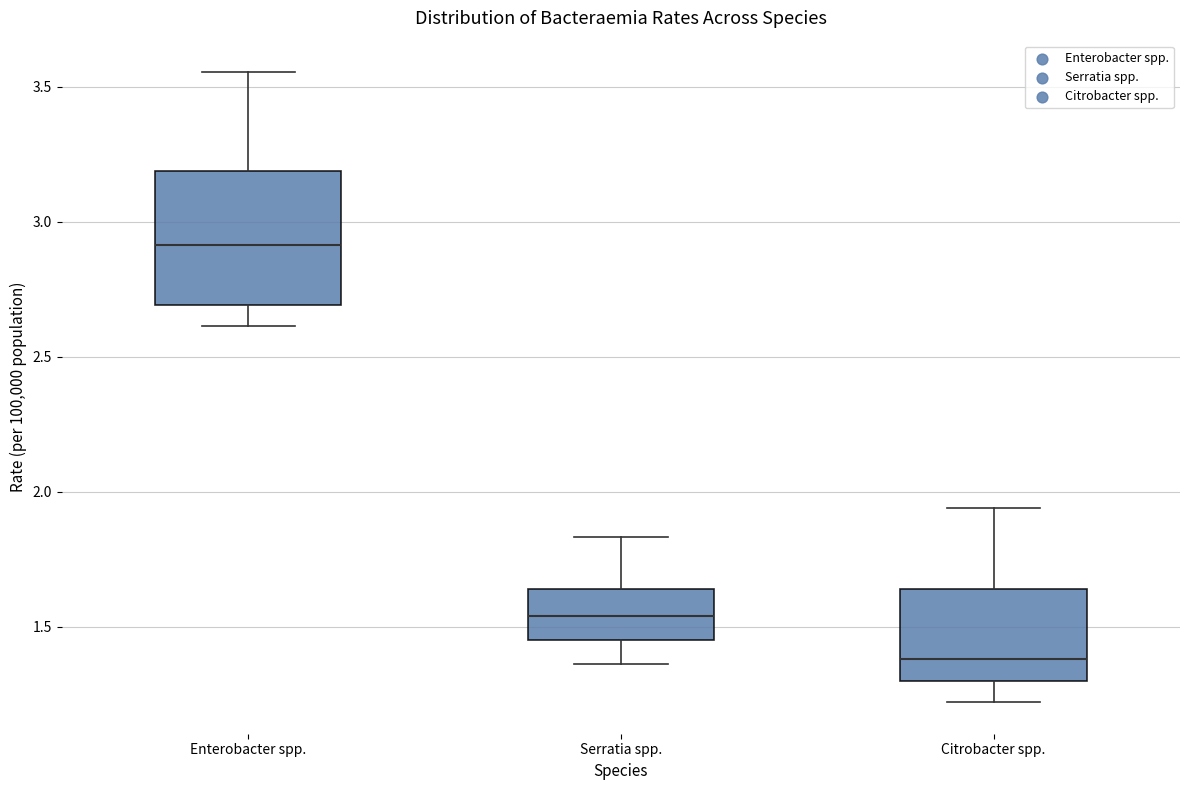

Reading left to right, read every box against the y-axis: the position of its median line, the range the box covers, and the ends of its whiskers. The values are not printed on the chart, so give them approximately, as read against the axis.

Enterobacter spp.: median 2.90, box 2.70 to 3.20, whiskers 2.60 to 3.55
Serratia spp.: median 1.55, box 1.45 to 1.65, whiskers 1.35 to 1.85
Citrobacter spp.: median 1.40, box 1.30 to 1.65, whiskers 1.20 to 1.95